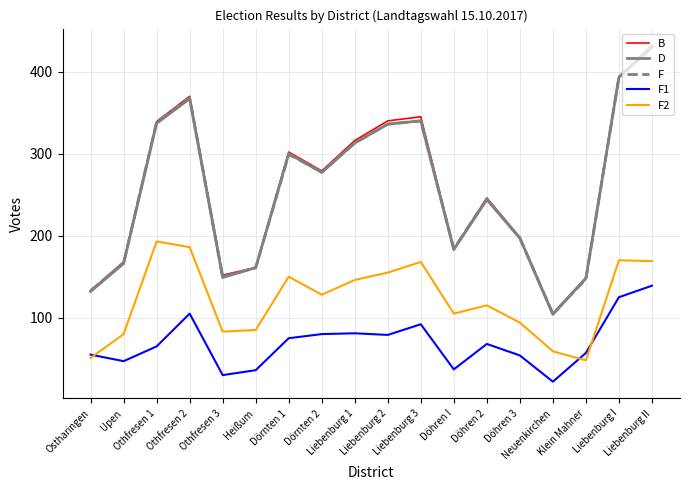

Which series has the widest spread of values?

B